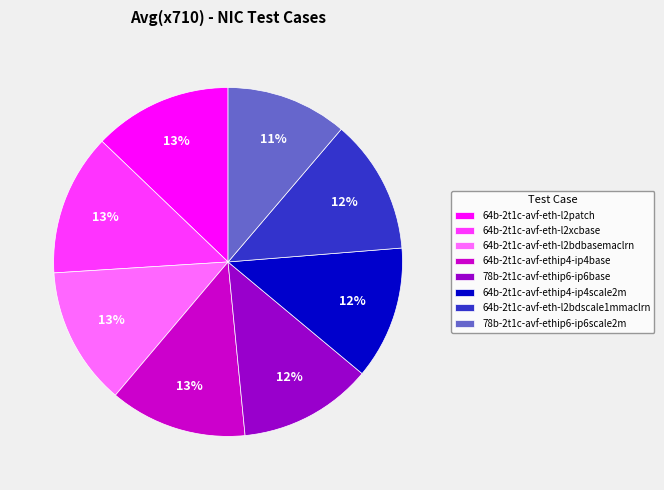

True or false: 64b-2t1c-avf-ethip4-ip4scale2m accounts for 1% of the total.

False